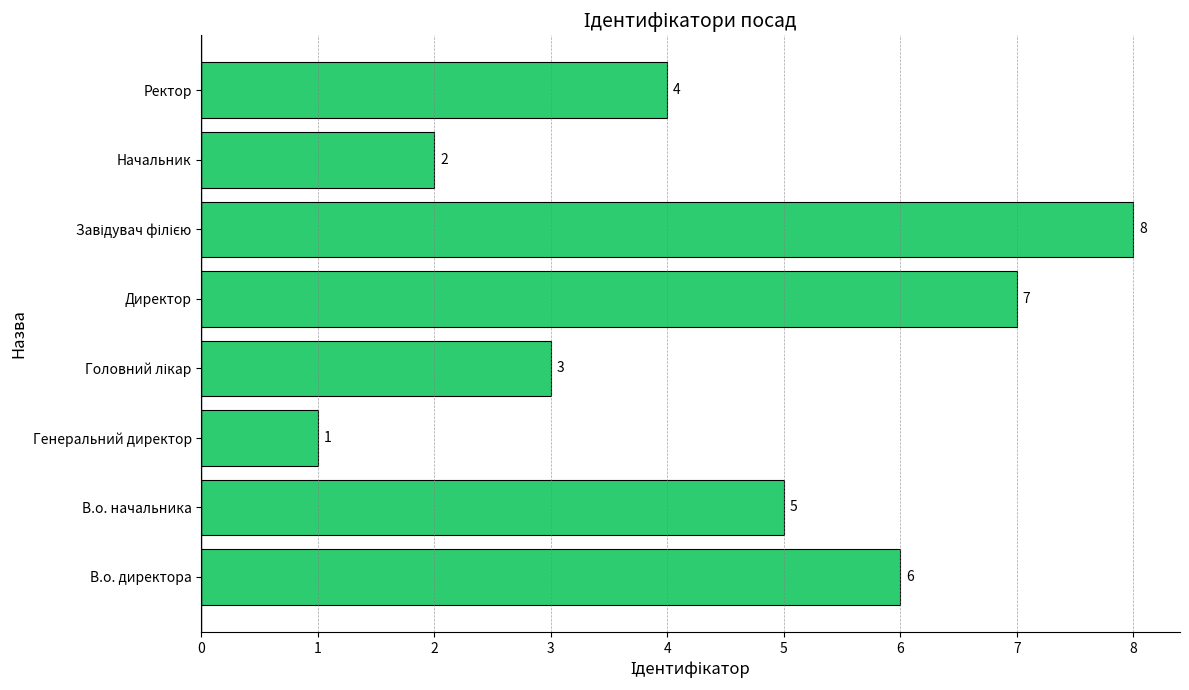

What is the change in value from Директор to Начальник?

-5